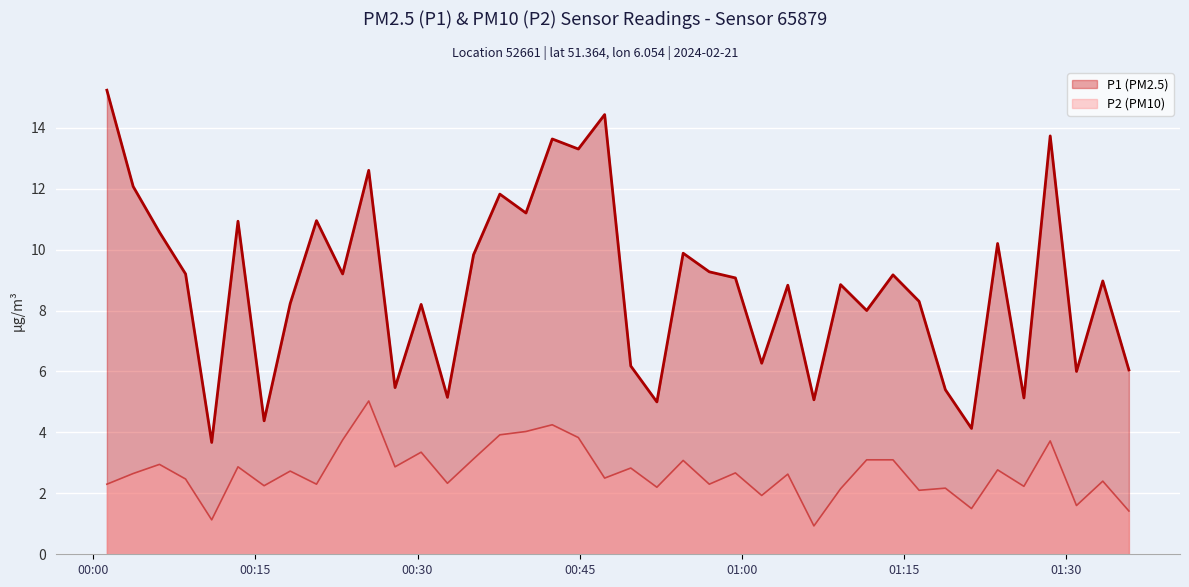

Reading left to right, transcribe all the data shown in this chart.

P1: 15.2	12.1	10.6	9.2	3.7	10.9	4.4	8.2	10.9	9.2	12.6	5.5	8.2	5.2	9.8	11.8	11.2	13.6	13.3	14.4	6.2	5.0	9.9	9.3	9.1	6.3	8.8	5.1	8.8	8.0	9.2	8.3	5.4	4.1	10.2	5.1	13.7	6.0	9.0	6.0
P2: 2.3	2.6	3.0	2.5	1.1	2.9	2.2	2.7	2.3	3.8	5.0	2.9	3.4	2.3	3.1	3.9	4.0	4.2	3.8	2.5	2.8	2.2	3.1	2.3	2.7	1.9	2.6	0.9	2.1	3.1	3.1	2.1	2.2	1.5	2.8	2.2	3.7	1.6	2.4	1.4